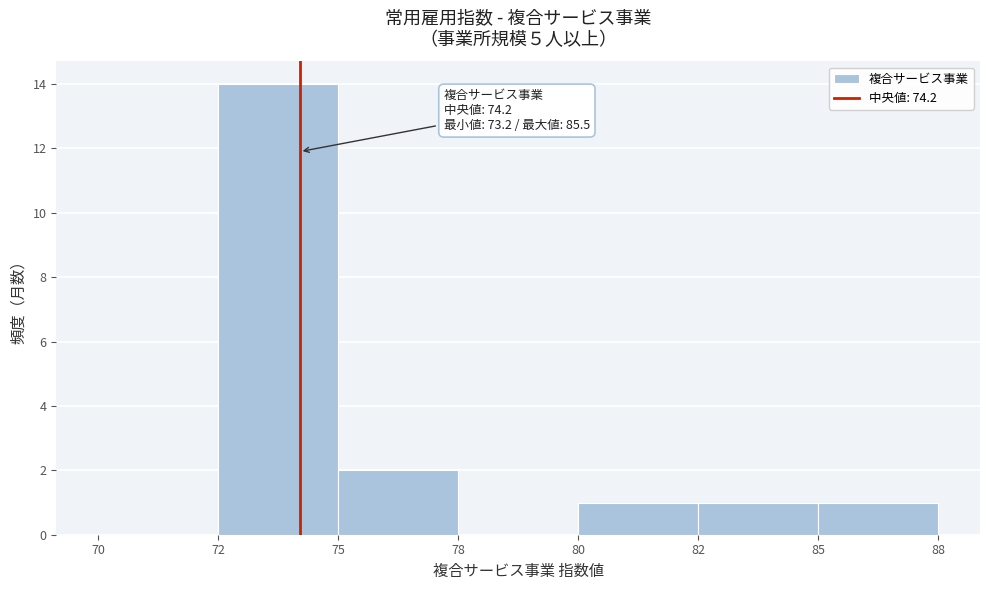

Reading left to right, list all the values displayed in this chart.

70=0	72=14	75=2	78=0	80=1	82=1	85=1